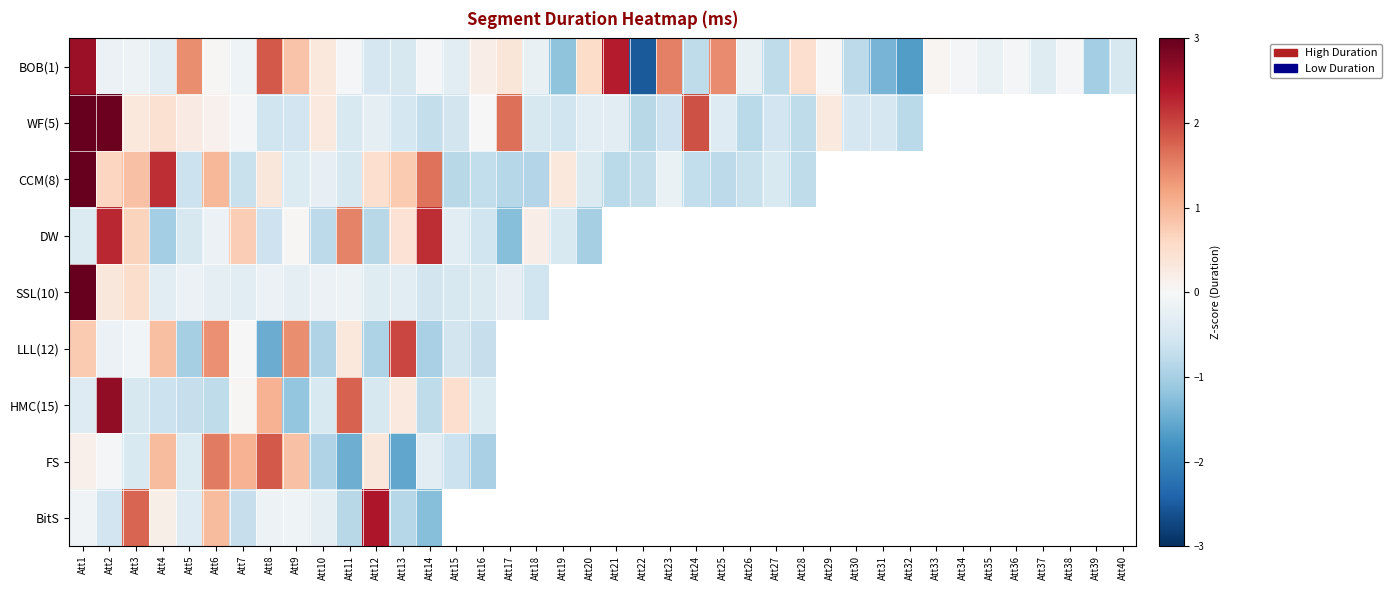

What is the difference between the maximum and minimum values in the BOB(1) series?

5.1